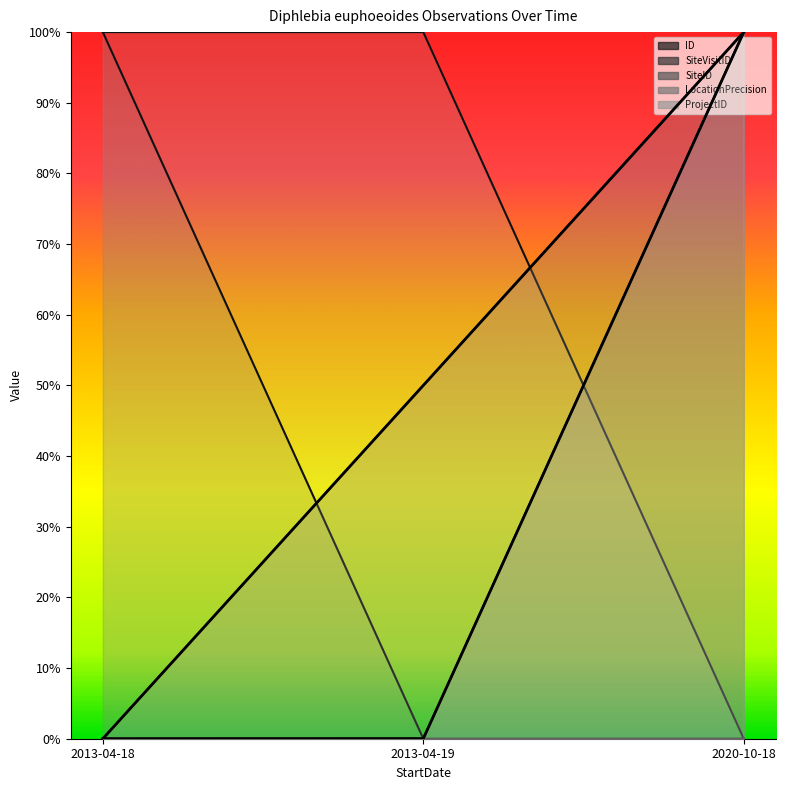

Does the chart display data point markers on the line(s)?

No